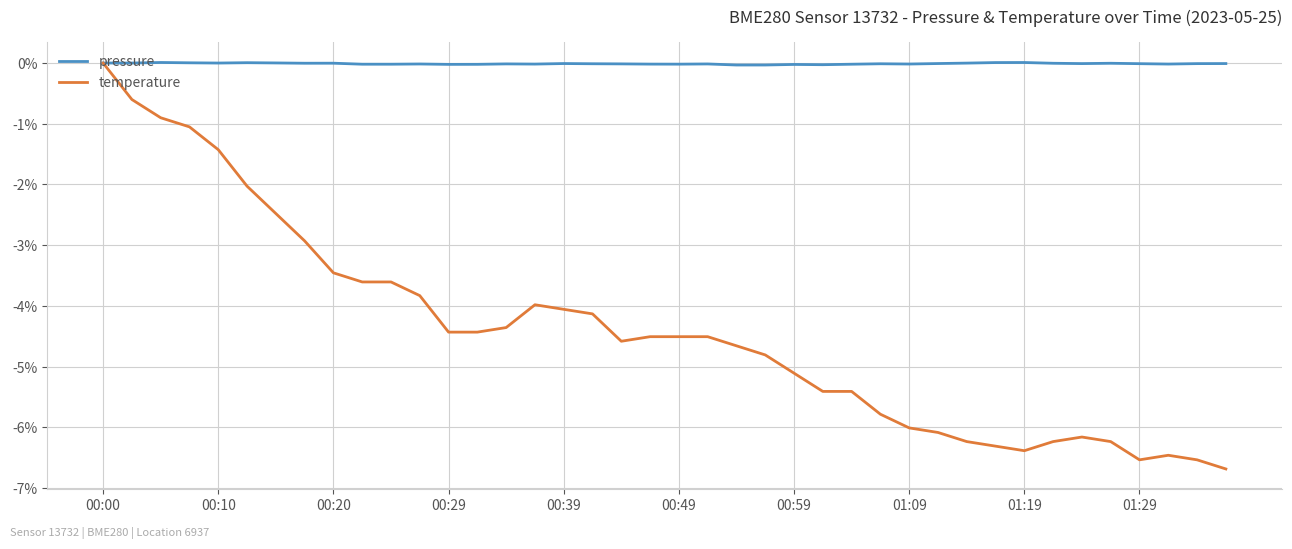

Rank the series by their average value, from lowest to highest.

temperature, pressure